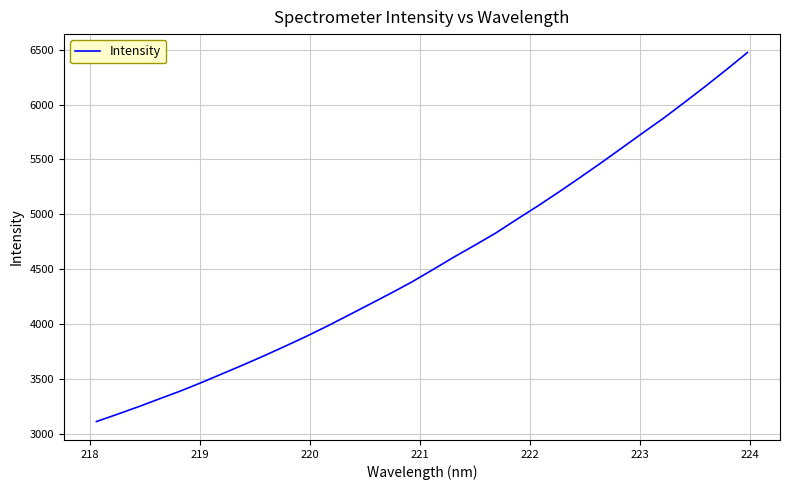

Reading left to right, what are all the values shown in this chart?

3113.2	3179.7	3247.9	3320.0	3391.3	3468.4	3549.2	3630.3	3714.0	3800.8	3890.0	3983.8	4082.1	4181.0	4280.4	4383.1	4495.3	4609.1	4717.8	4828.9	4953.3	5074.9	5201.7	5332.4	5465.6	5602.4	5739.9	5875.3	6019.7	6166.2	6317.9	6473.0